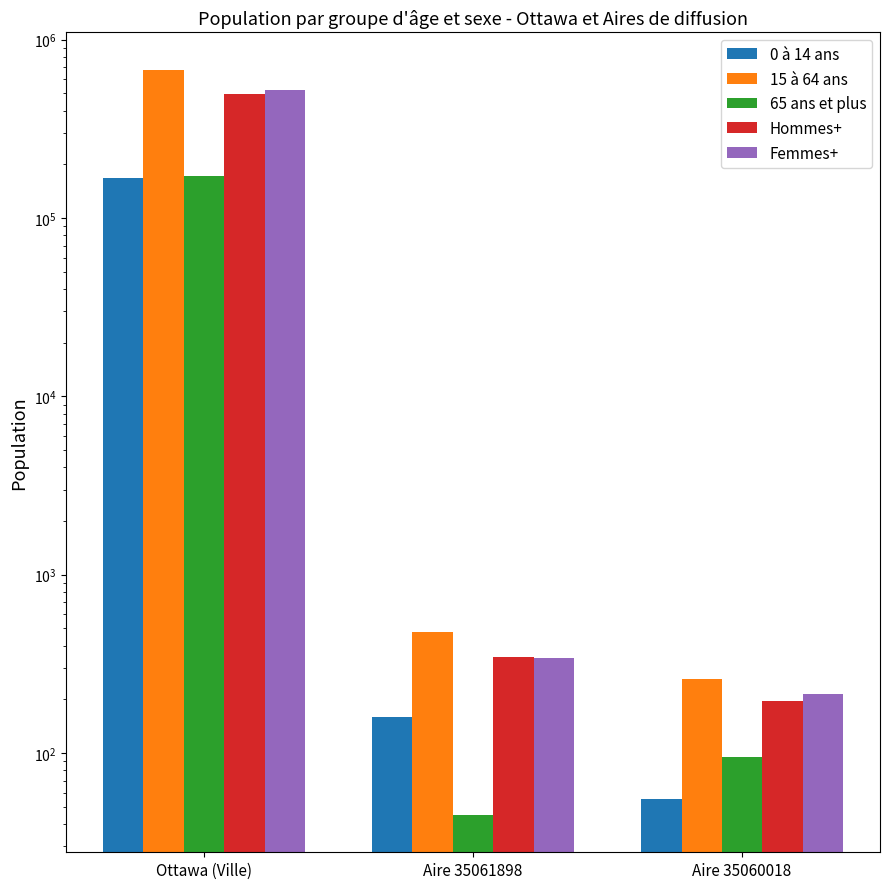

How many distinct data groups are displayed?

5